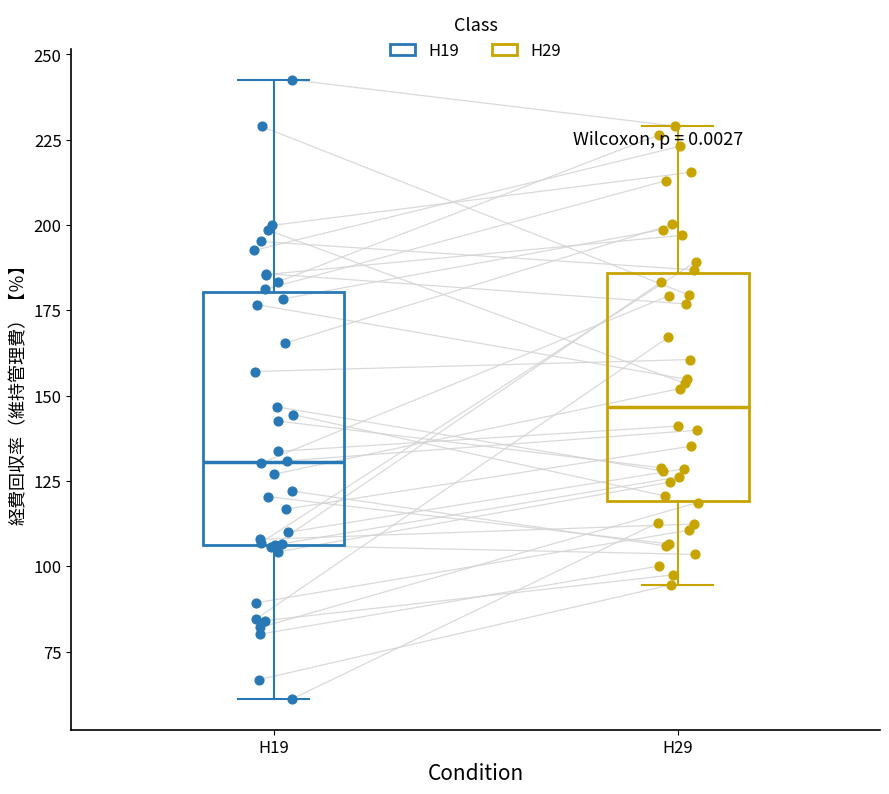

Reading left to right, transcribe this box plot: for each box, give where its median line is, the range the box spans, and where its two whiskers end, as read against the y-axis. The values are not printed on the chart, so give them approximately, as read against the axis.

H19: median 130, box 105 to 180, whiskers 60 to 245
H29: median 145, box 120 to 185, whiskers 95 to 230